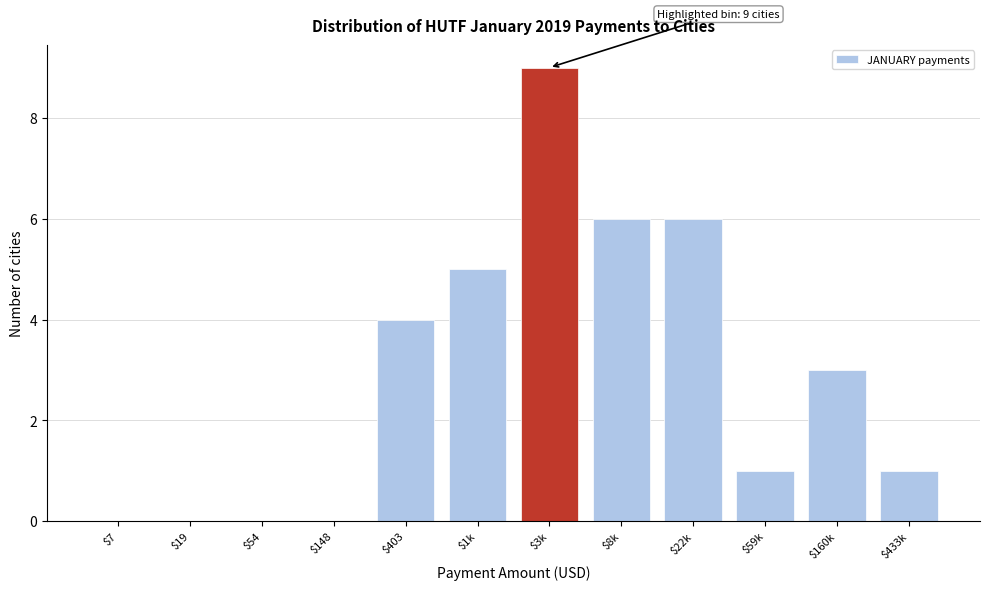

Is it true that the value at $8k is 2?

False